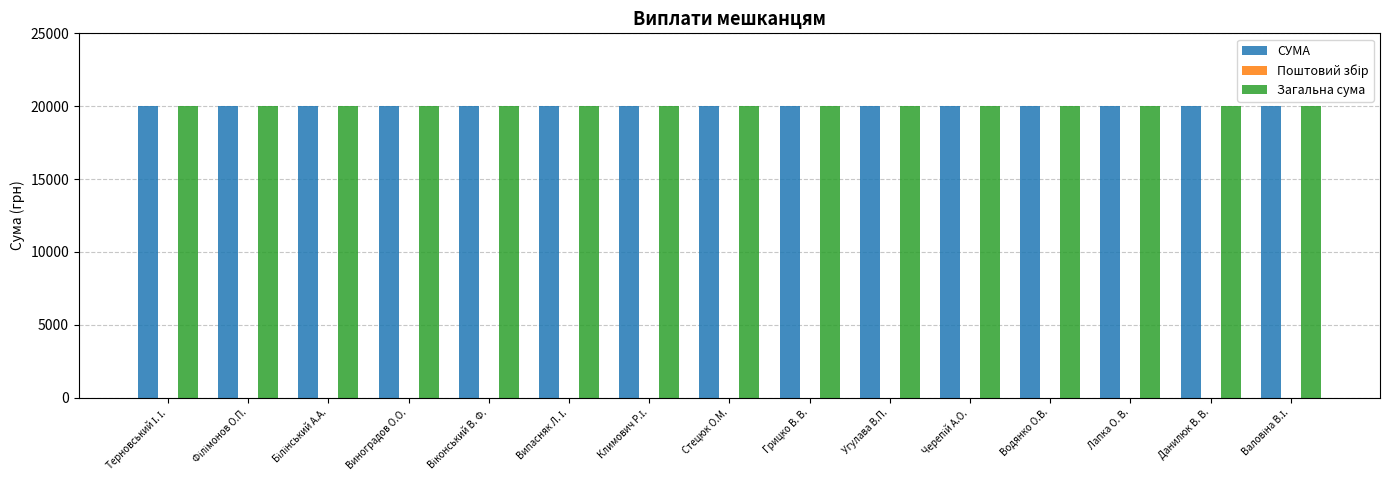

Reading left to right, what are all the values shown in this chart?

СУМА: 20000	20000	20000	20000	20000	20000	20000	20000	20000	20000	20000	20000	20000	20000	20000
Поштовий збір: 0	0	0	0	0	0	0	0	0	0	0	0	0	0	0
Загальна сума: 20000	20000	20000	20000	20000	20000	20000	20000	20000	20000	20000	20000	20000	20000	20000